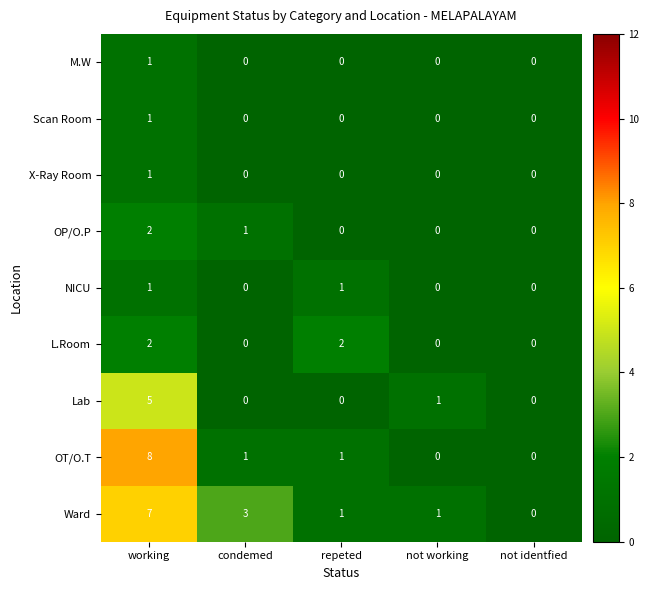

Which series changed the most between repeted and not identfied?

L.Room